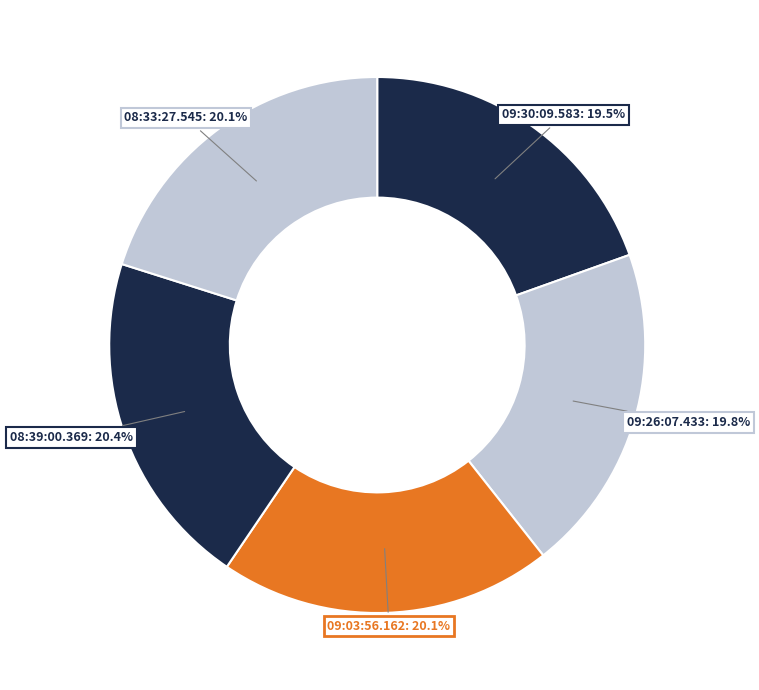

To the nearest percent, what percentage of the pie is 08:39:00.369?

20%